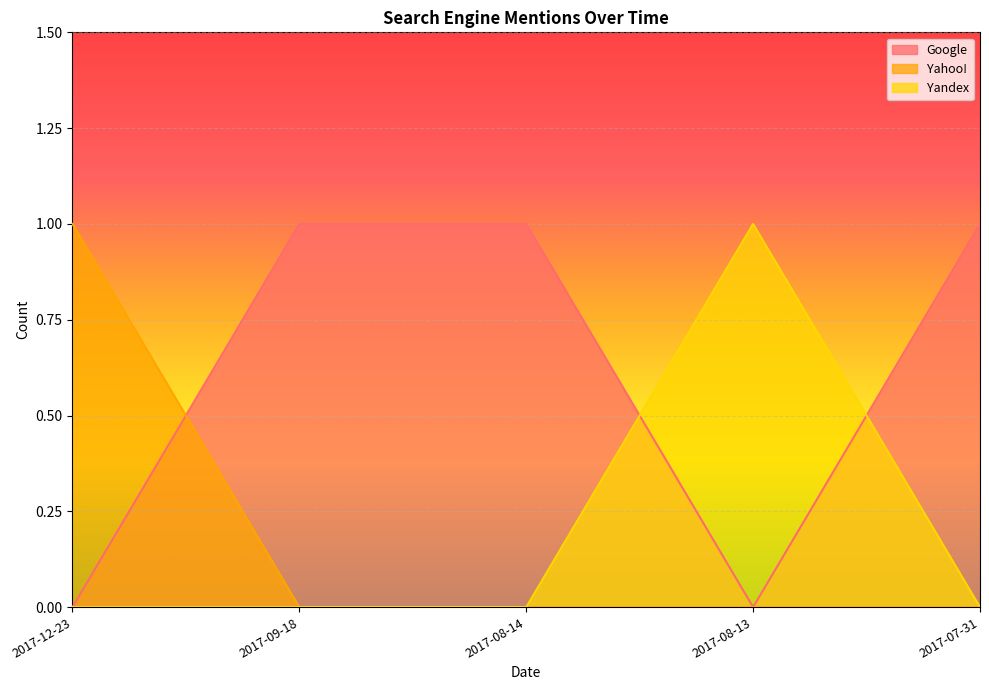

Reading left to right, what are all the values shown in this chart?

Google: 2017-12-23=0	2017-09-18=1	2017-08-14=1	2017-08-13=0	2017-07-31=1
Yahoo!: 2017-12-23=1	2017-09-18=0	2017-08-14=0	2017-08-13=0	2017-07-31=0
Yandex: 2017-12-23=0	2017-09-18=0	2017-08-14=0	2017-08-13=1	2017-07-31=0